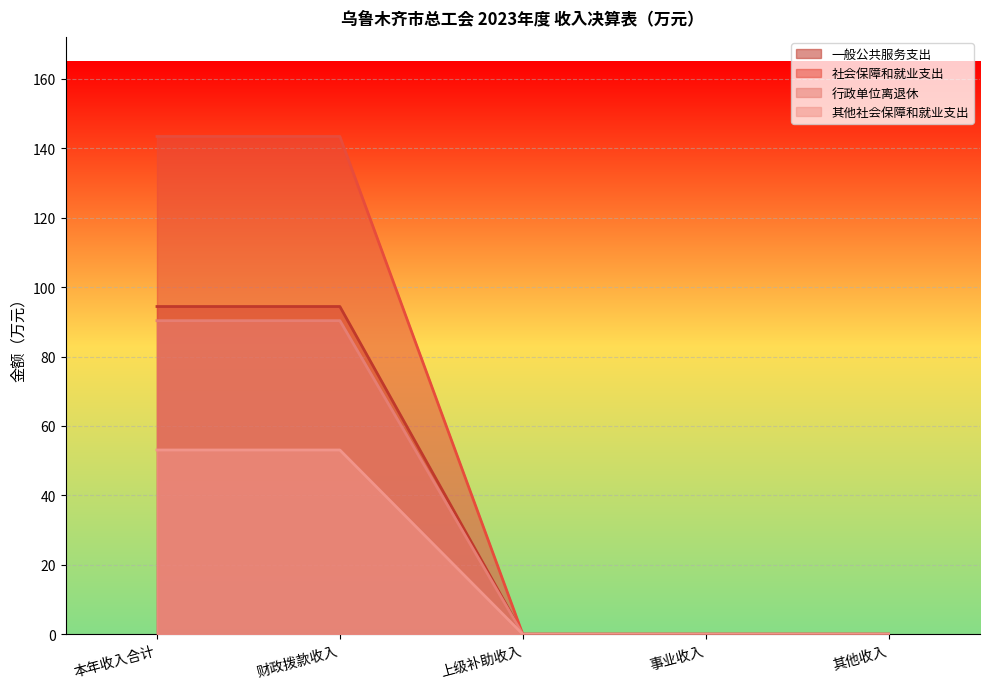

How many data points in 行政单位离退休 are above 0?

2